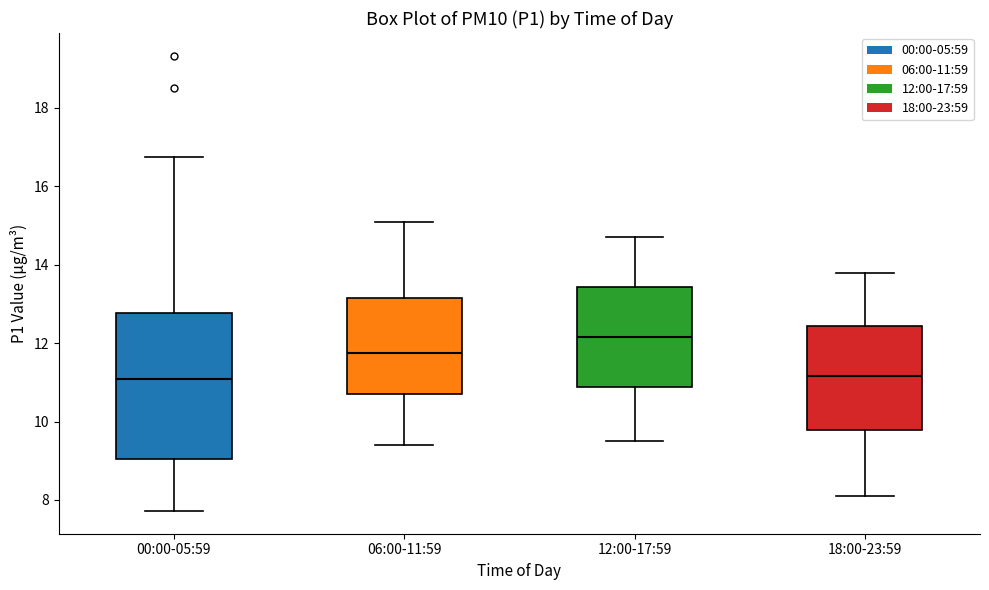

Where does the median line of the box for 18:00-23:59 sit on the y-axis? The values are not printed on the chart, so give them approximately, as read against the axis.

11.2